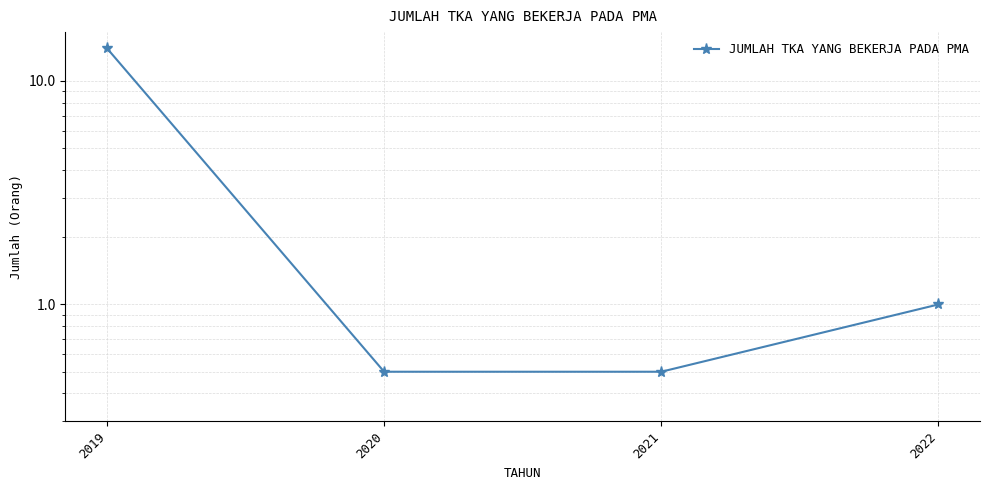

Between 2020 and 2019, which is larger?

2019